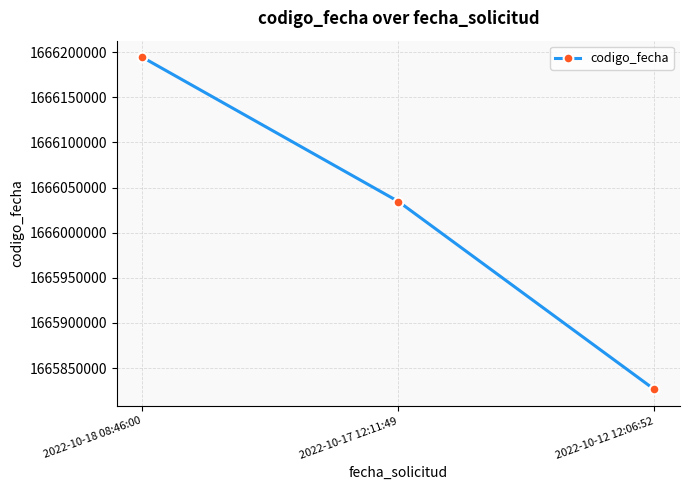

Where does the data first go above 1666034506?

2022-10-18 08:46:00